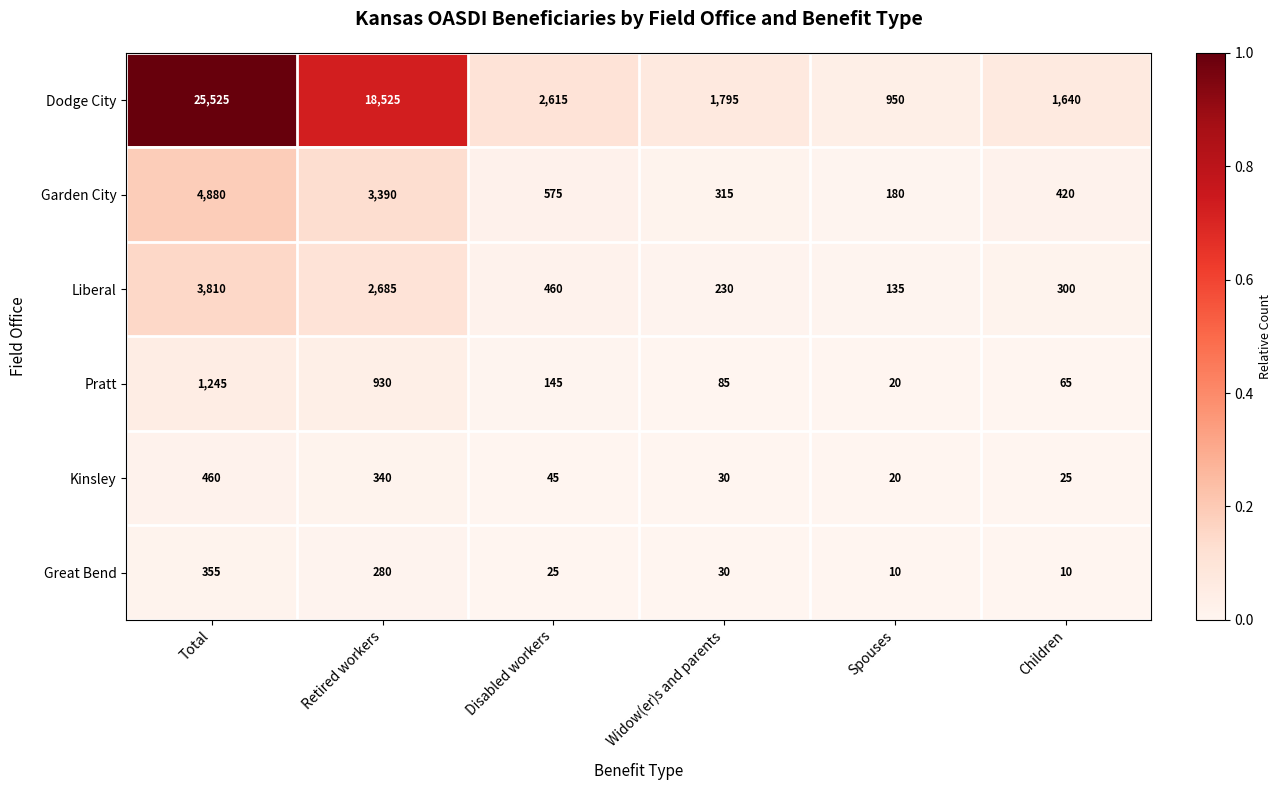

Which series has the largest range (max minus min)?

Dodge City